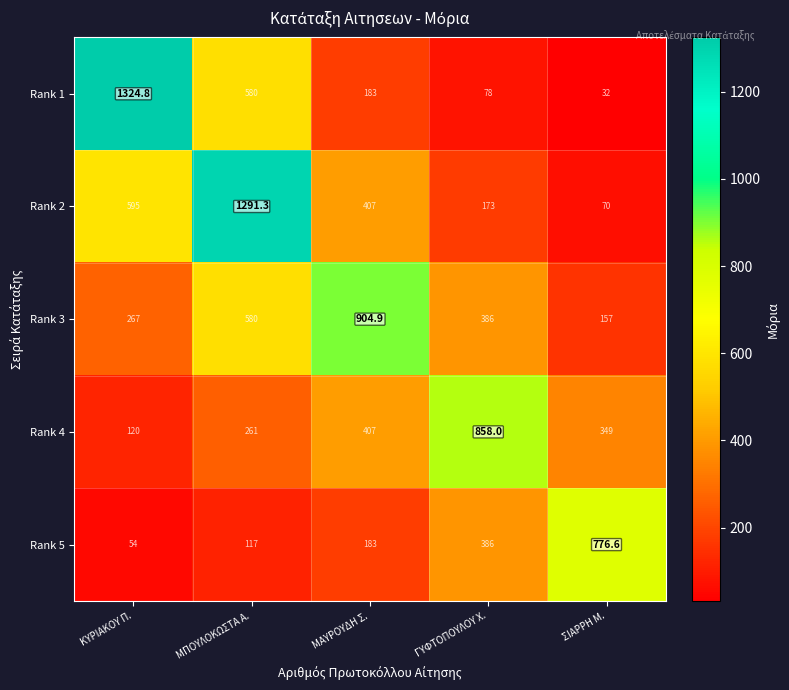

What is the total value across all series at ΜΠΟΥΛΟΚΩΣΤΑ Α.?

2829.3